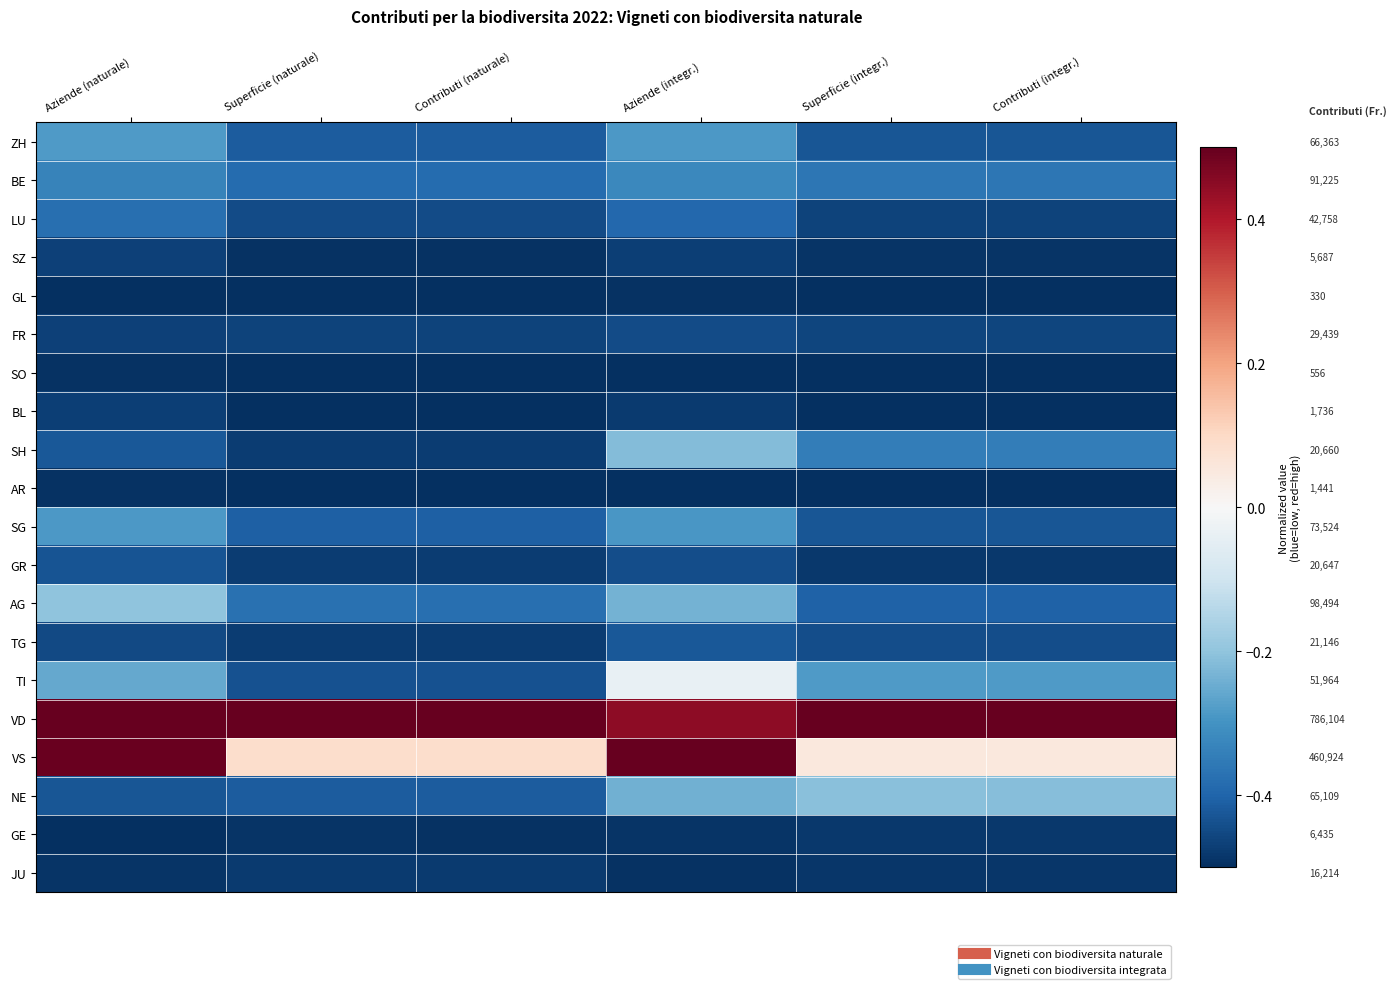

Which category has the lowest value in the ZH series?

Contributi (integr.)